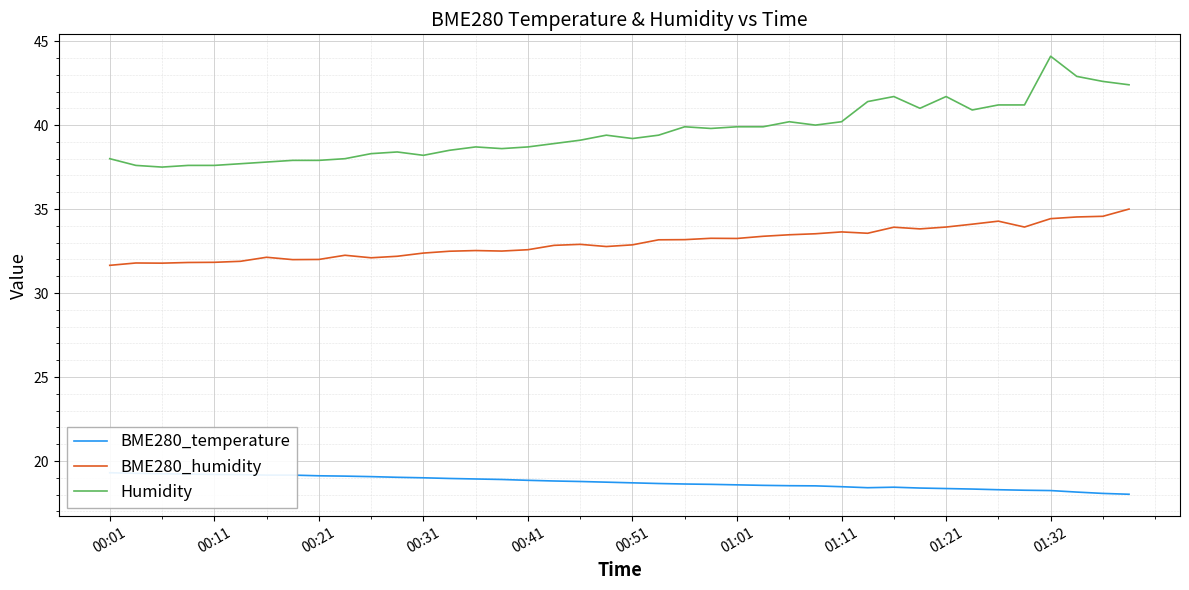

What is the sum of the BME280_humidity values at 25 and 14?

65.9